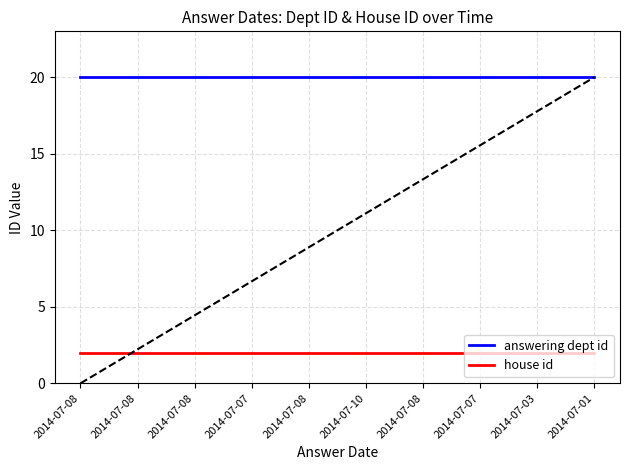

What is the value of the house id point at the 3rd from the left?

2